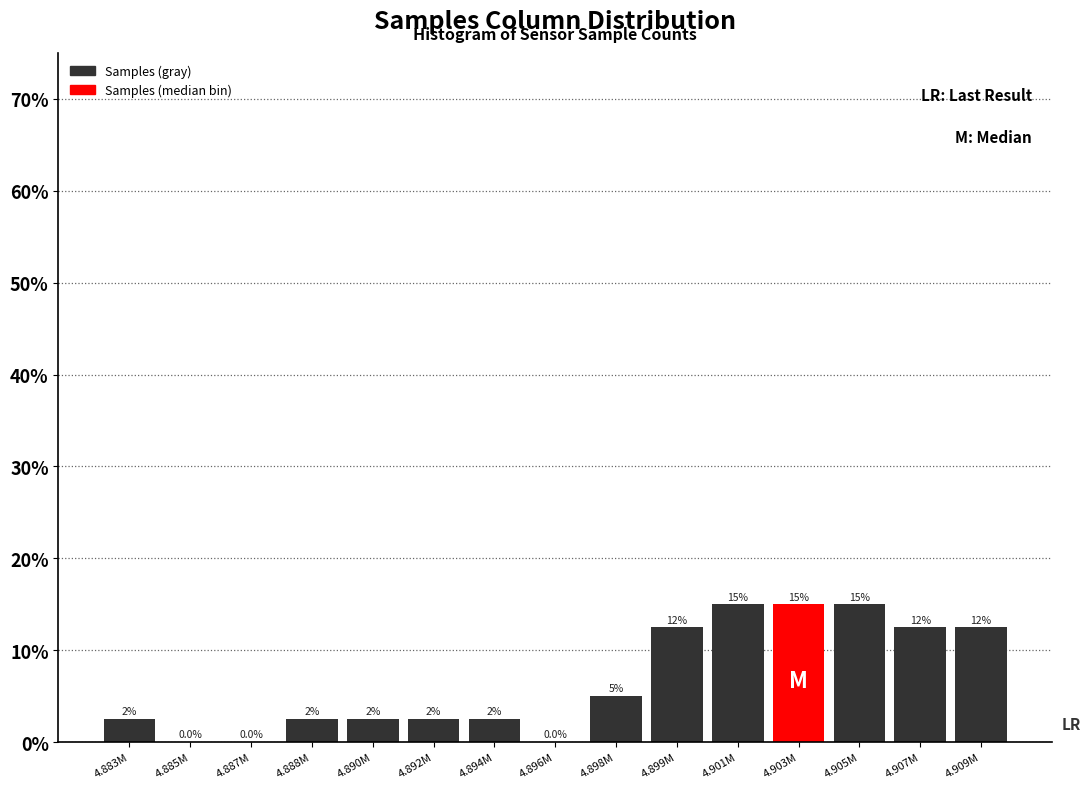

Are the bars horizontal?

No